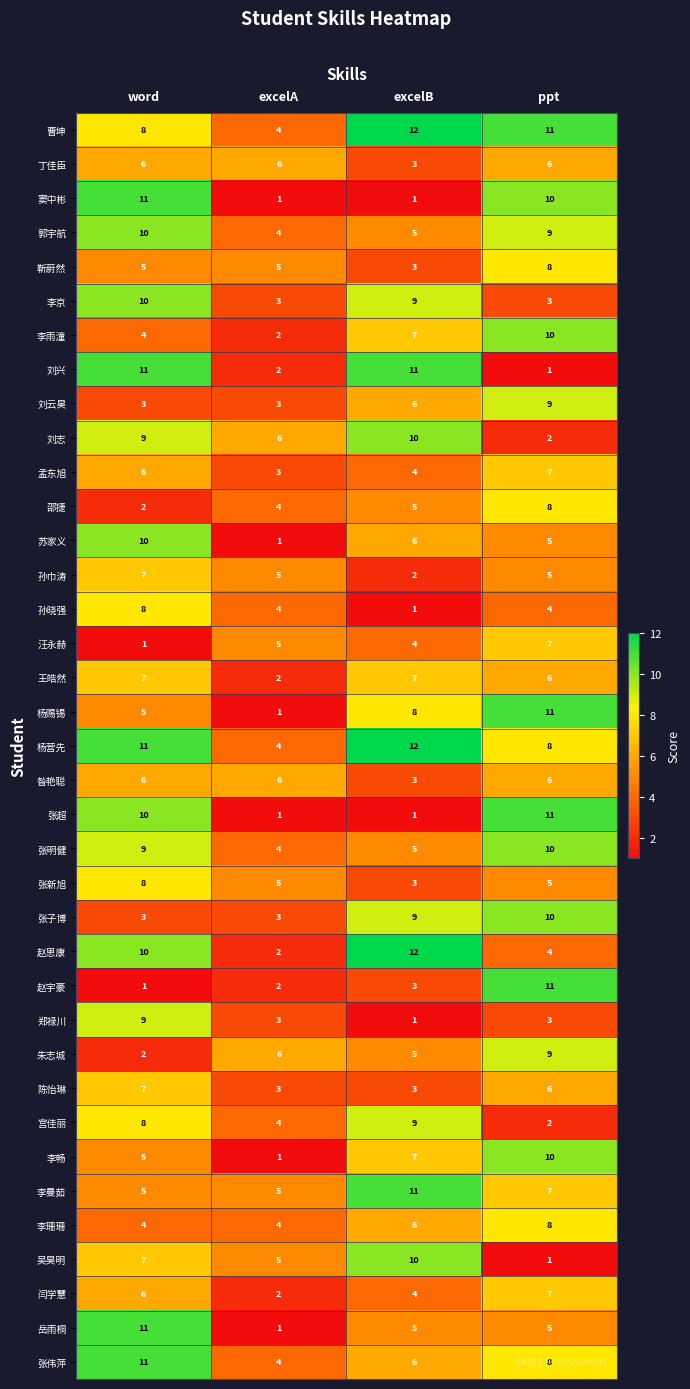

Is it true that 窦中彬 equals 18 at ppt?

False